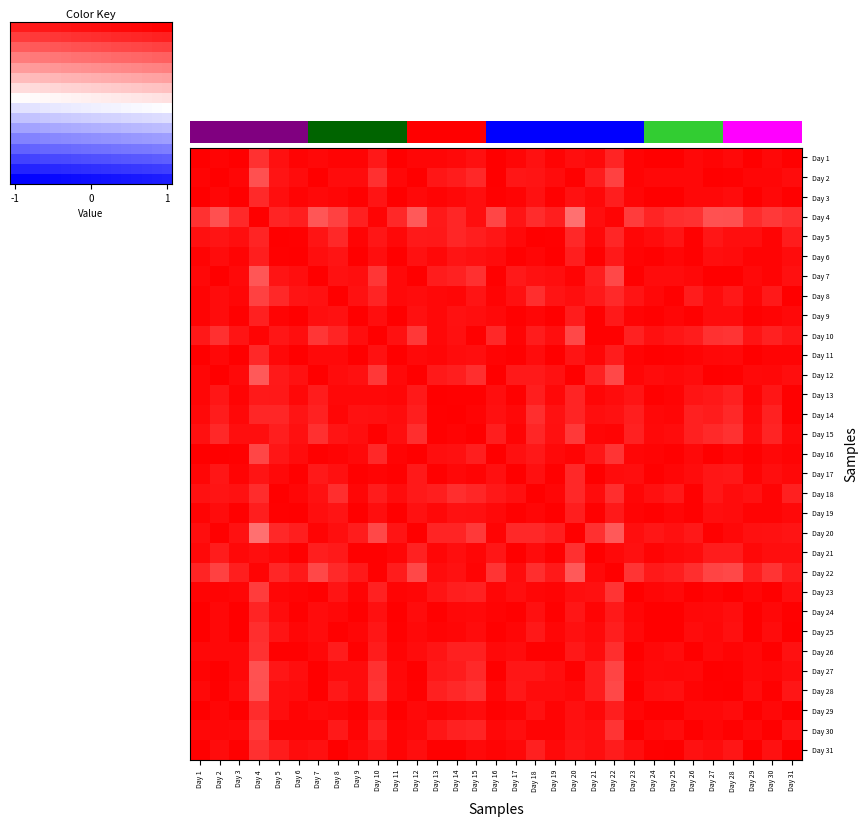

List the series in order of their peak value, lowest first.

Day 2, Day 7, Day 11, Day 14, Day 20, Day 27, Day 24, Day 28, Day 30, Day 1, Day 3, Day 4, Day 5, Day 6, Day 8, Day 9, Day 10, Day 12, Day 13, Day 15, Day 16, Day 17, Day 18, Day 19, Day 21, Day 22, Day 23, Day 25, Day 26, Day 29, Day 31